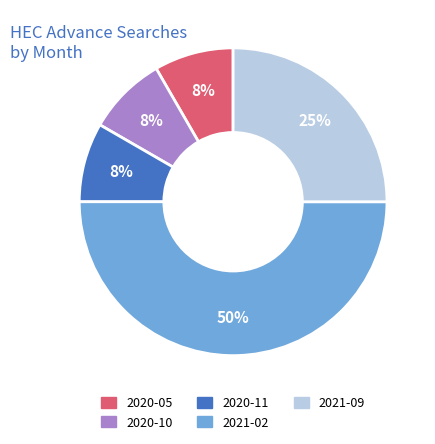

To the nearest percent, what is the difference between the largest and smallest slice percentages?

42%